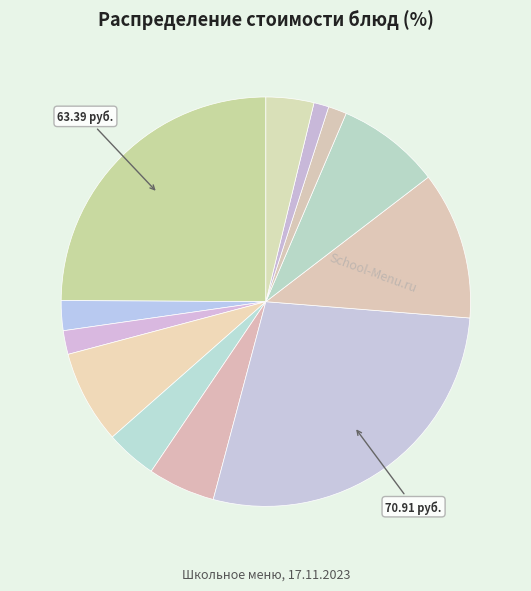

Count the number of slices in the pie.

12